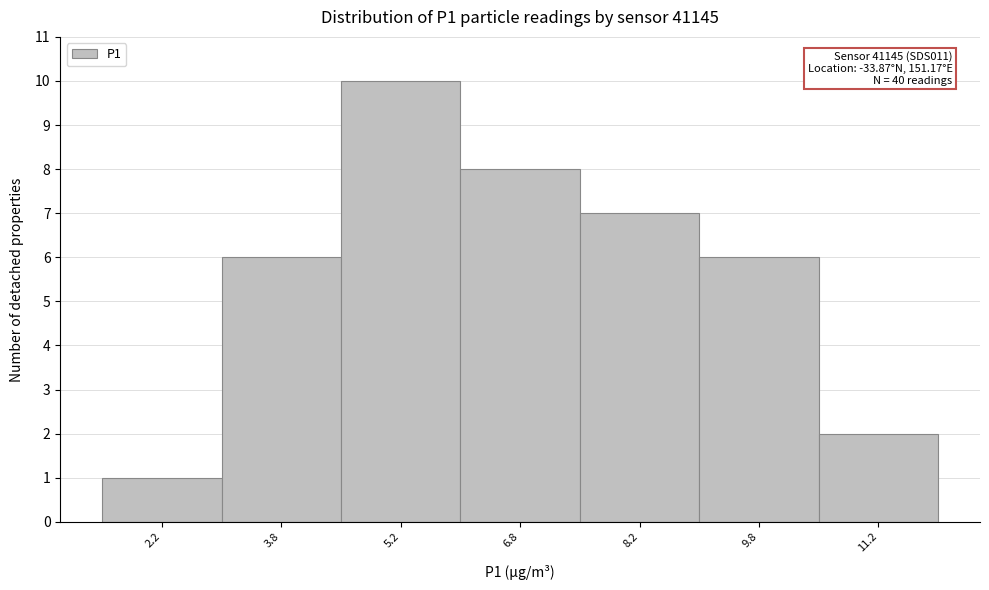

Which range on the x-axis has the tallest bar?

4.5 to 6.0